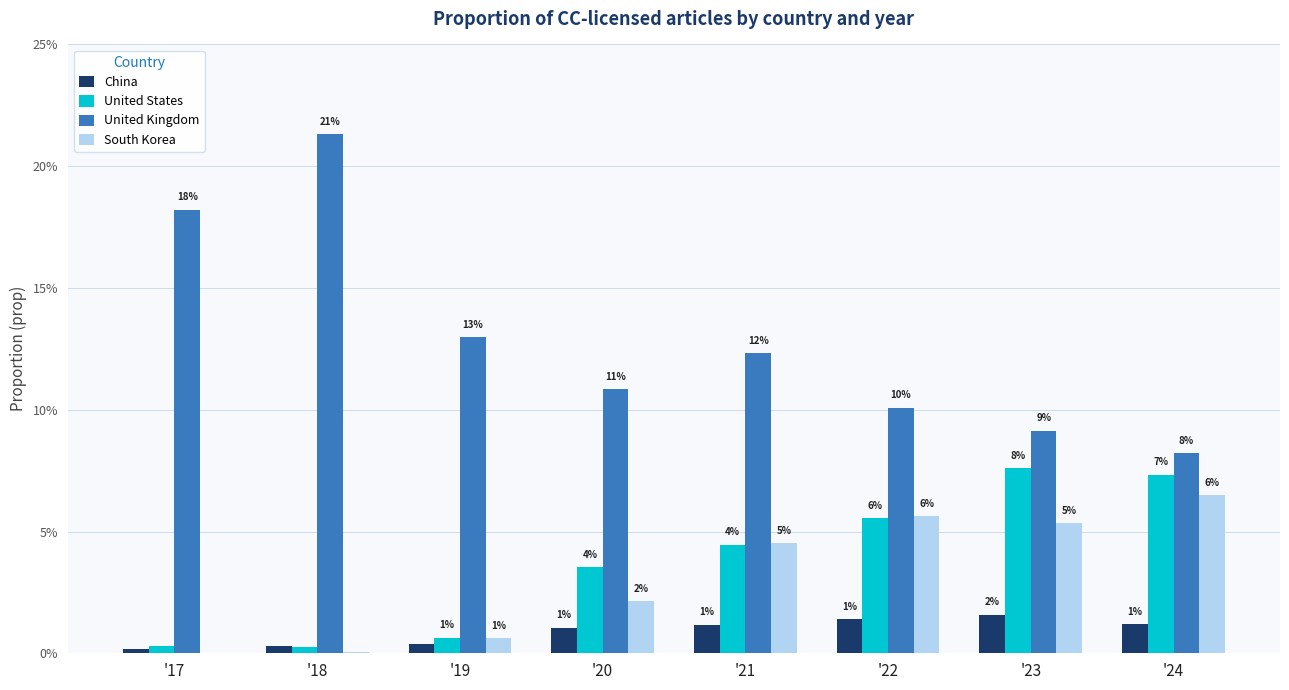

What is the difference between the maximum and minimum values in the United States series?

0.1